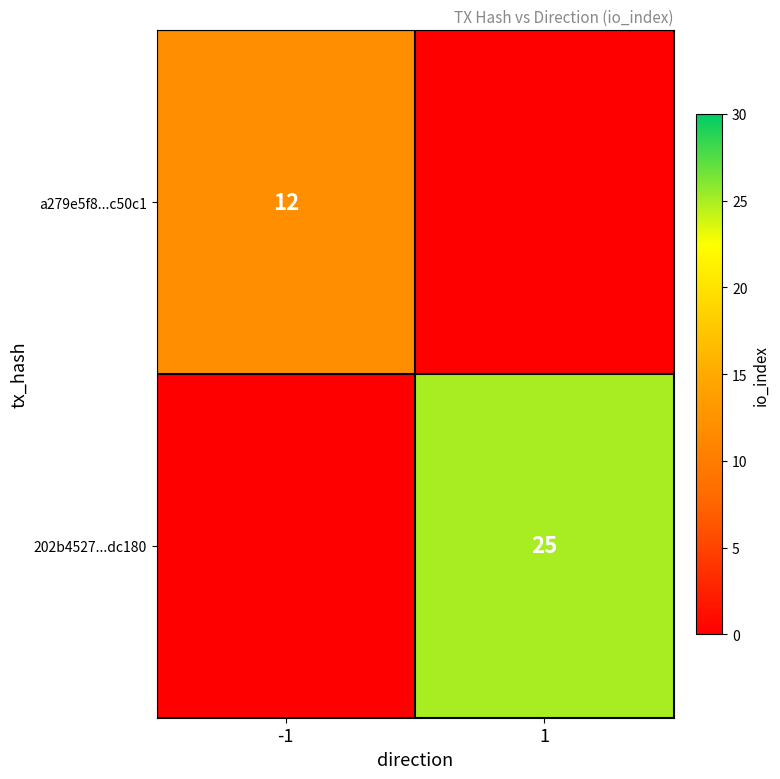

What is the difference between the highest and lowest values at -1?

12